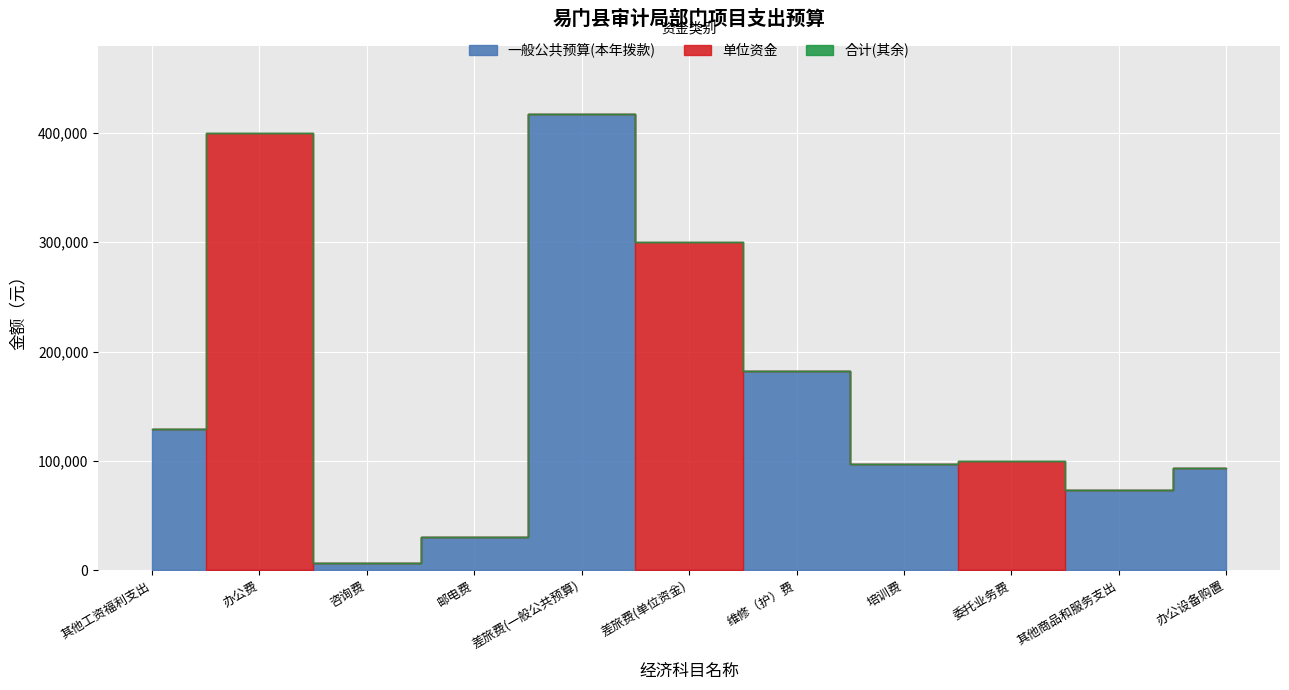

How many interior local peaks does the 一般公共预算(本年拨款) series have?

2